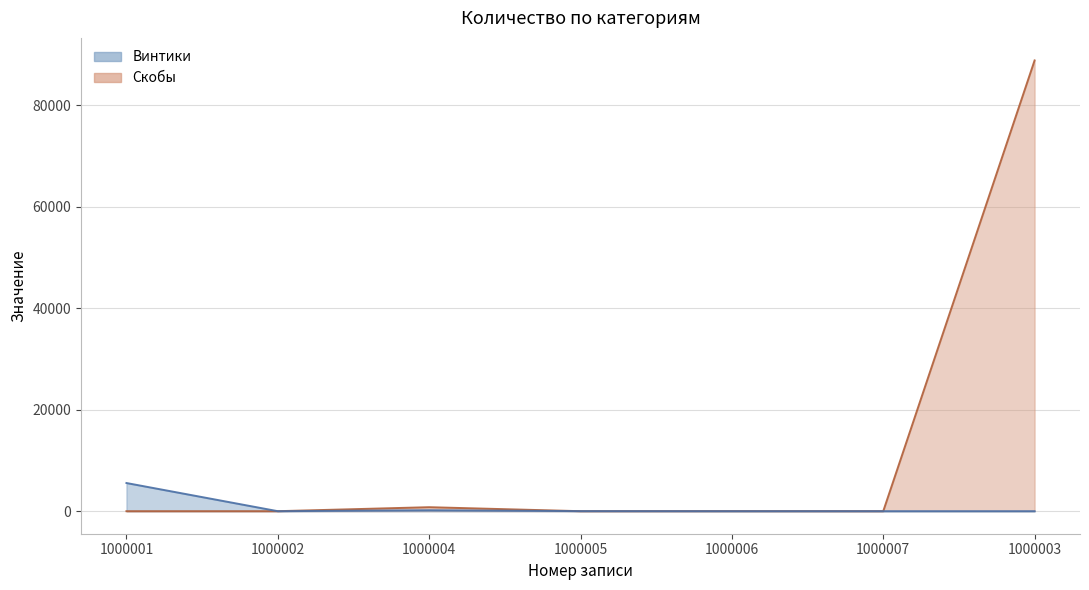

How many positive values does the Скобы series have?

3